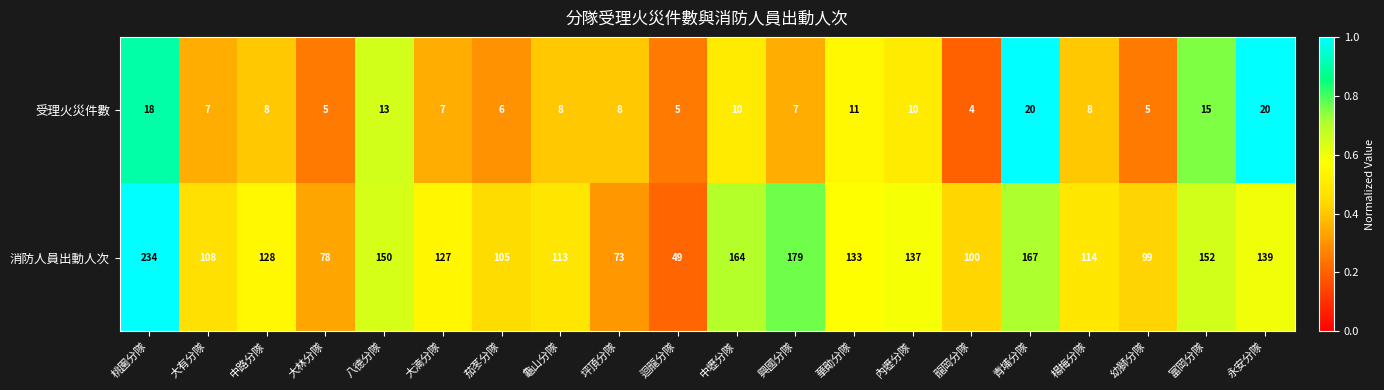

The value of 受理火災件數 at 大林分隊 is 7. True or false?

False